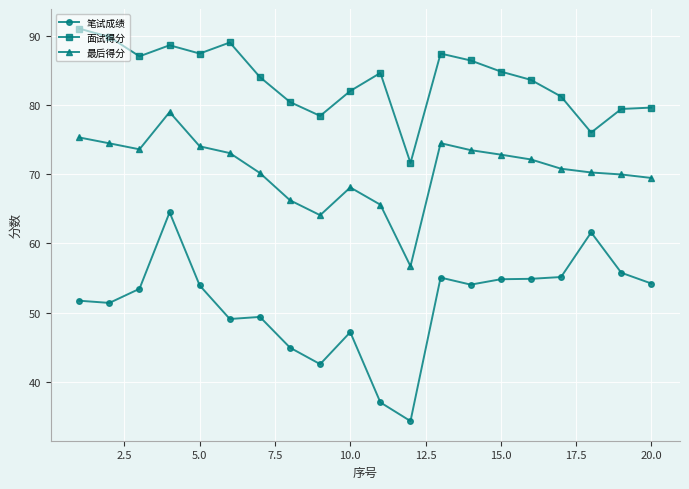

What is the highest value of the 面试得分 series?

91.0